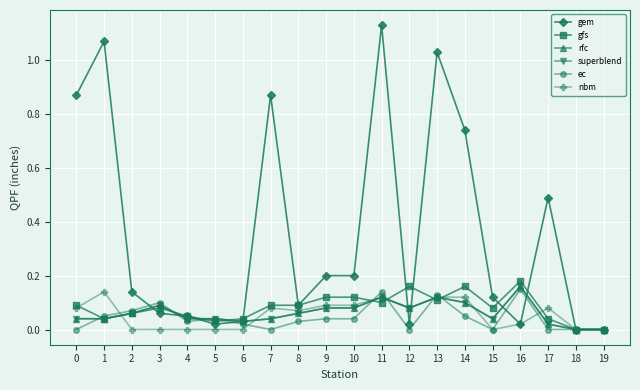

The value of rfc at 19 is 0.1. True or false?

False